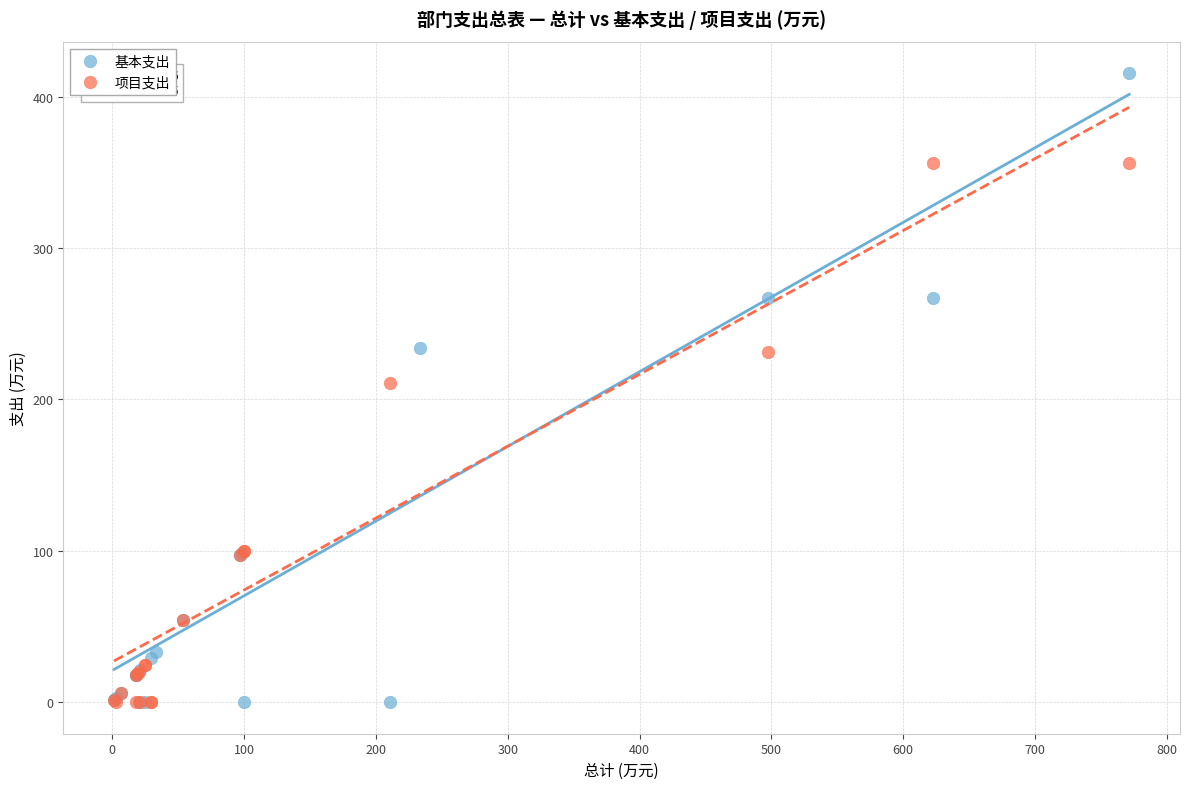

Which series has the widest spread of Y values?

基本支出